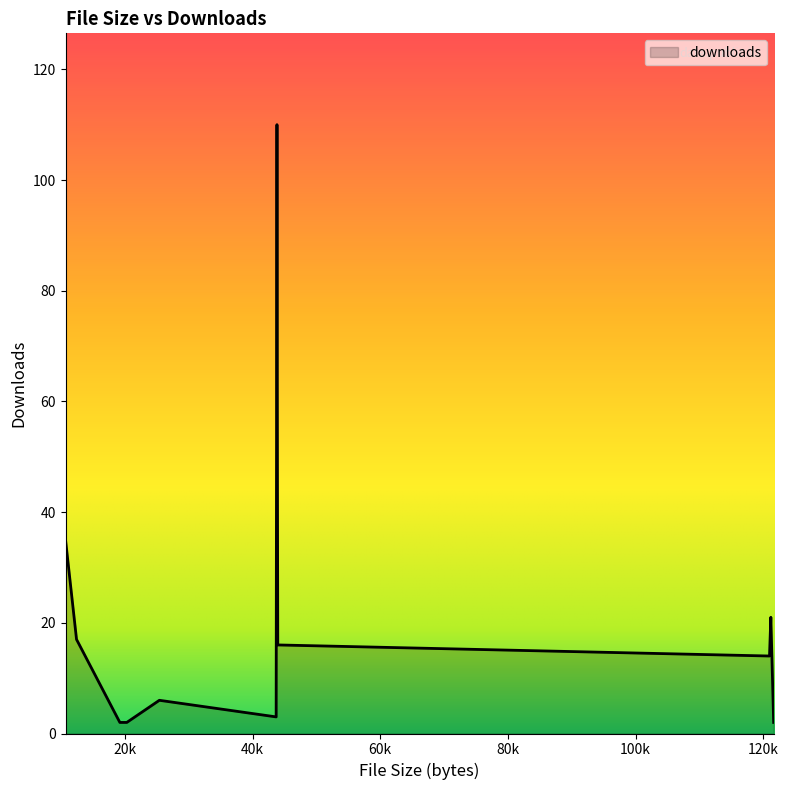

What is the difference between the maximum and minimum values?

108